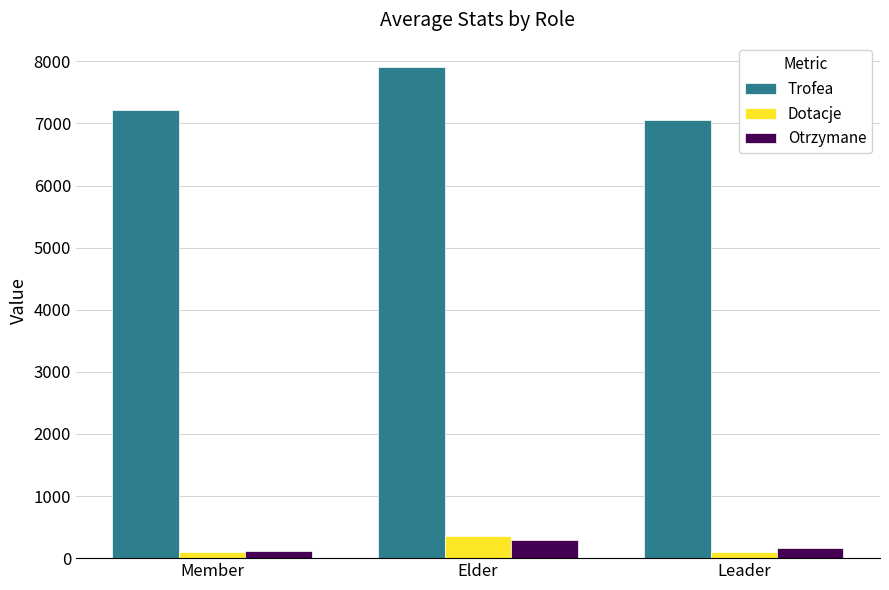

What position from the left is Member?

1